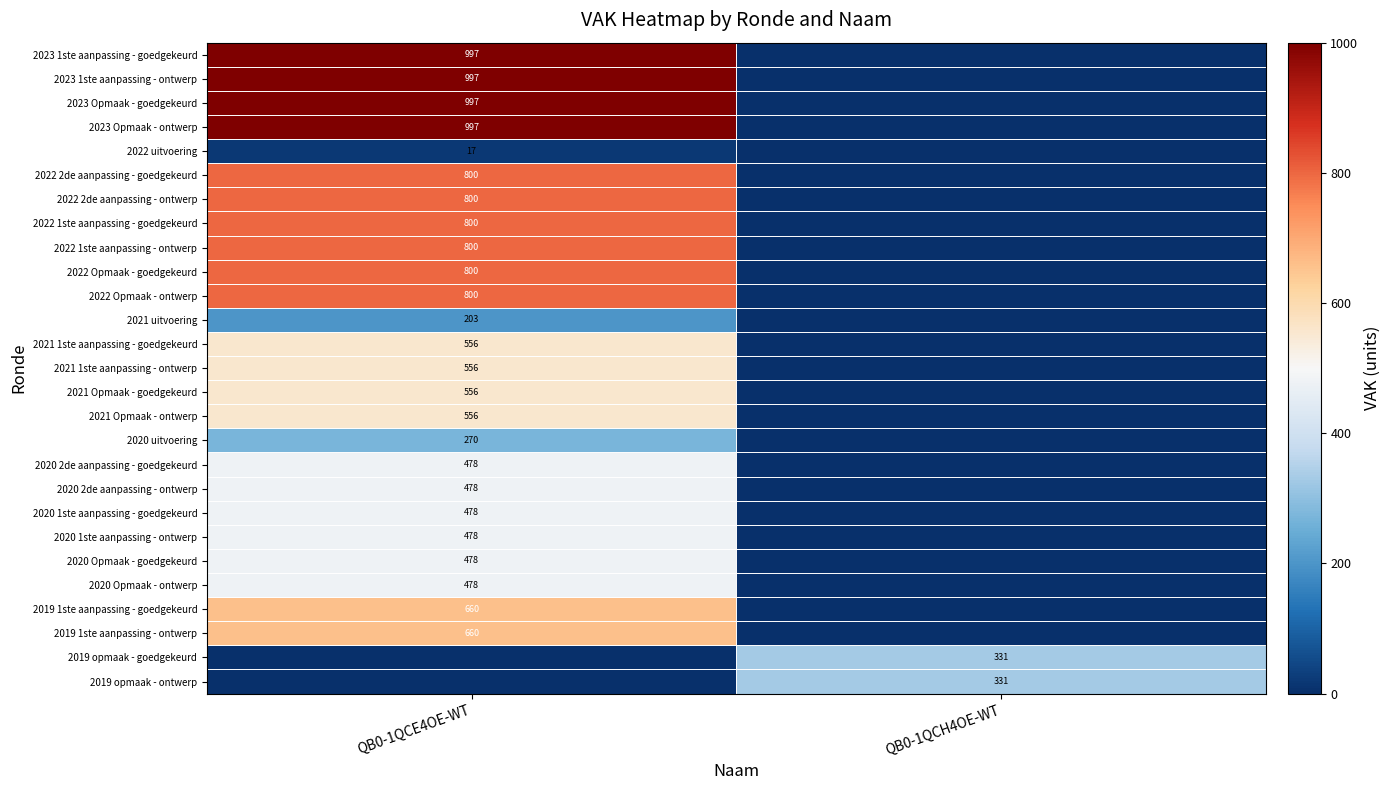

Between QB0-1QCH4OE-WT and QB0-1QCE4OE-WT, which is larger?

QB0-1QCE4OE-WT